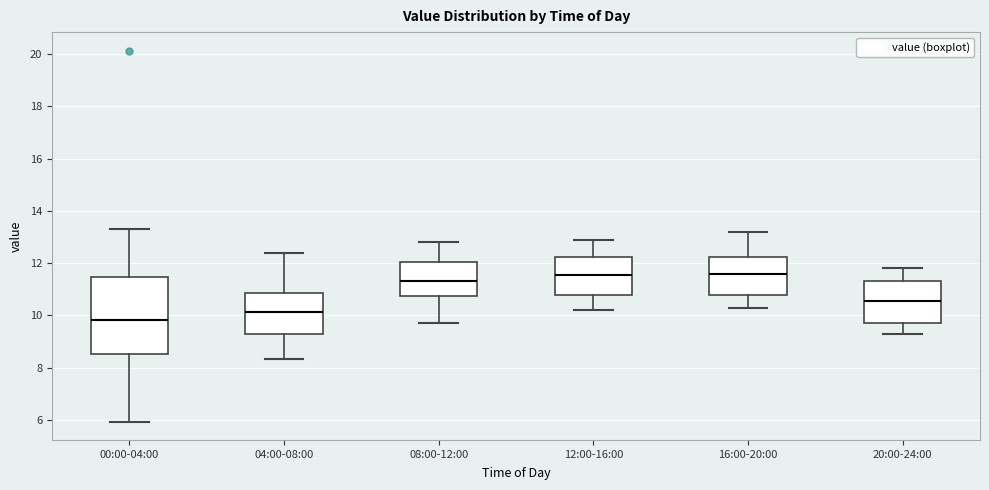

Which box is the tallest, from its lower edge to its upper edge?

00:00-04:00